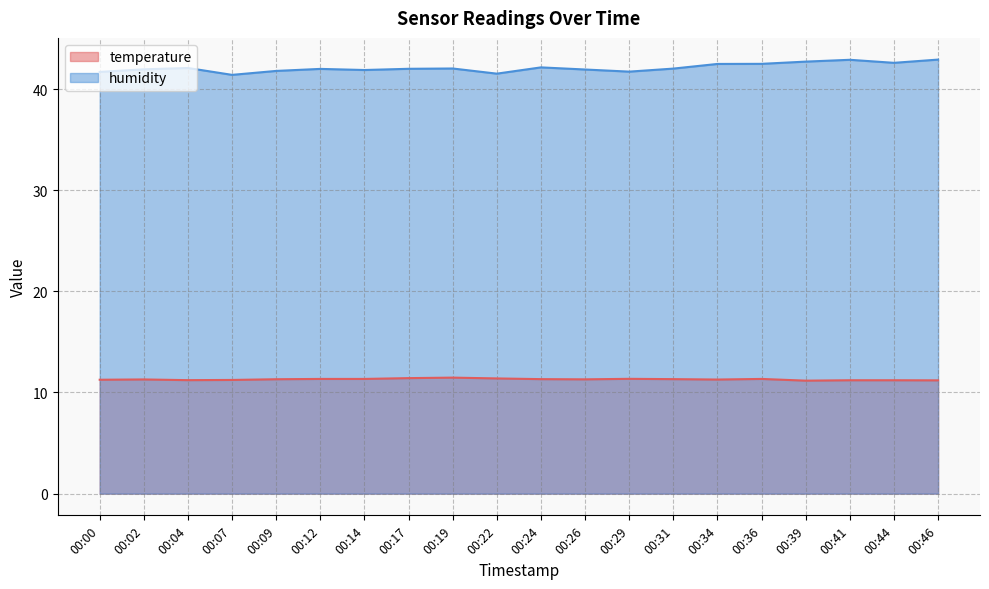

List the labels in order of humidity value, largest first.

00:46, 00:41, 00:39, 00:44, 00:36, 00:34, 00:24, 00:04, 00:19, 00:31, 00:17, 00:12, 00:02, 00:26, 00:14, 00:09, 00:29, 00:00, 00:22, 00:07